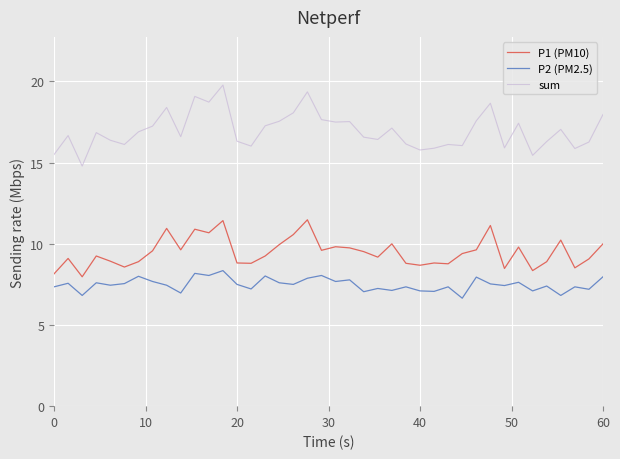

True or false: P2 (PM2.5) and sum cross at least once.

False